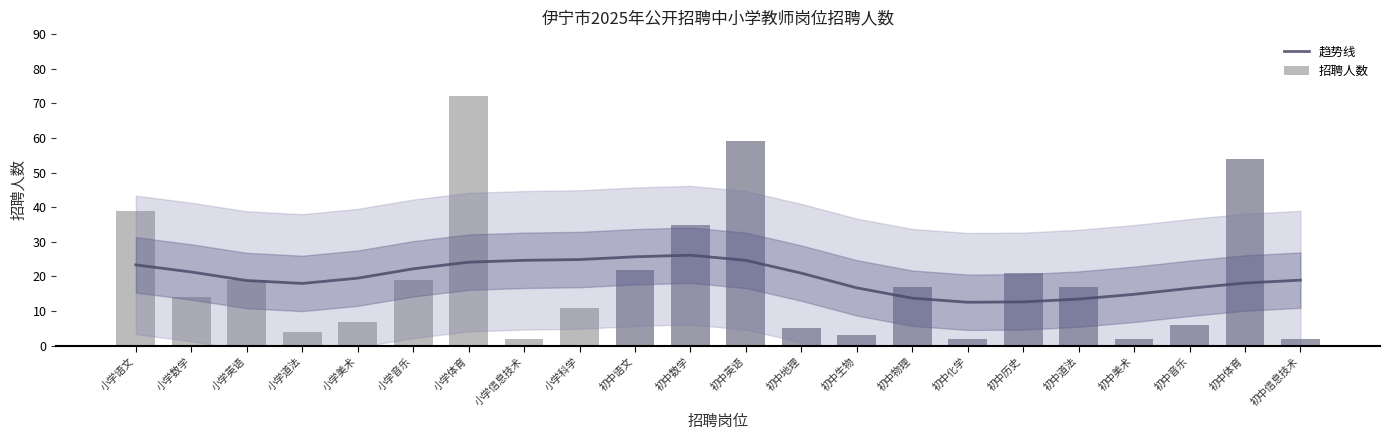

At which category is the sum across all series the highest?

小学体育